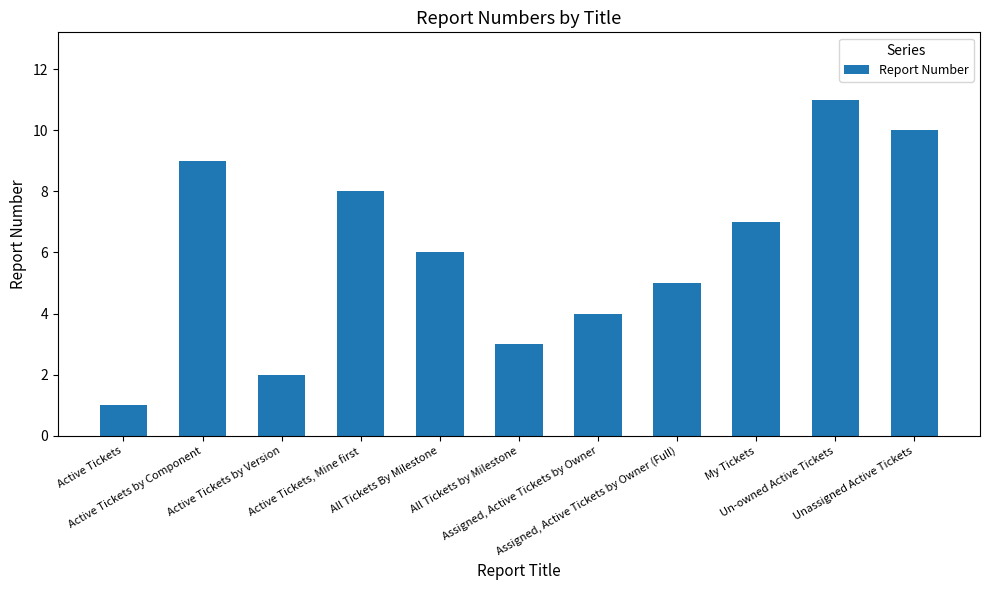

What is the minimum value shown in the chart?

1